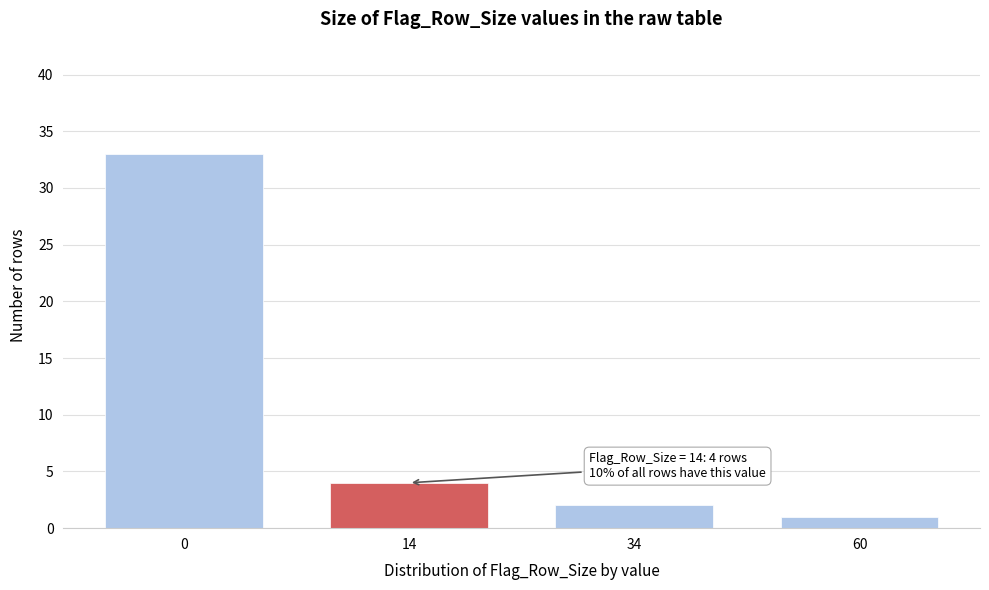

Reading left to right, transcribe all the data shown in this chart.

33	4	2	1